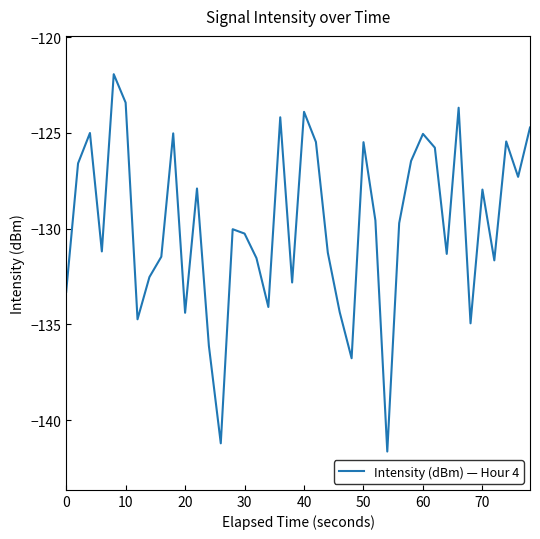

Count the number of values greater than -129.

18